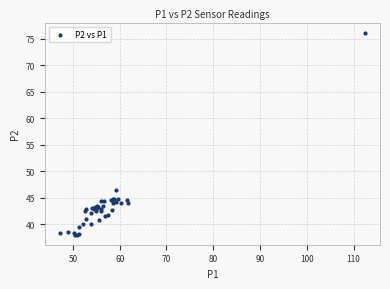

What Y value in the scatter plot is closest to 57?

46.5